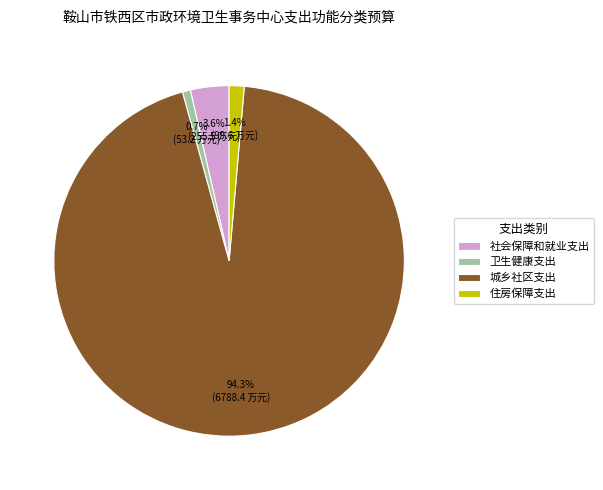

How many segments does this pie chart have?

4